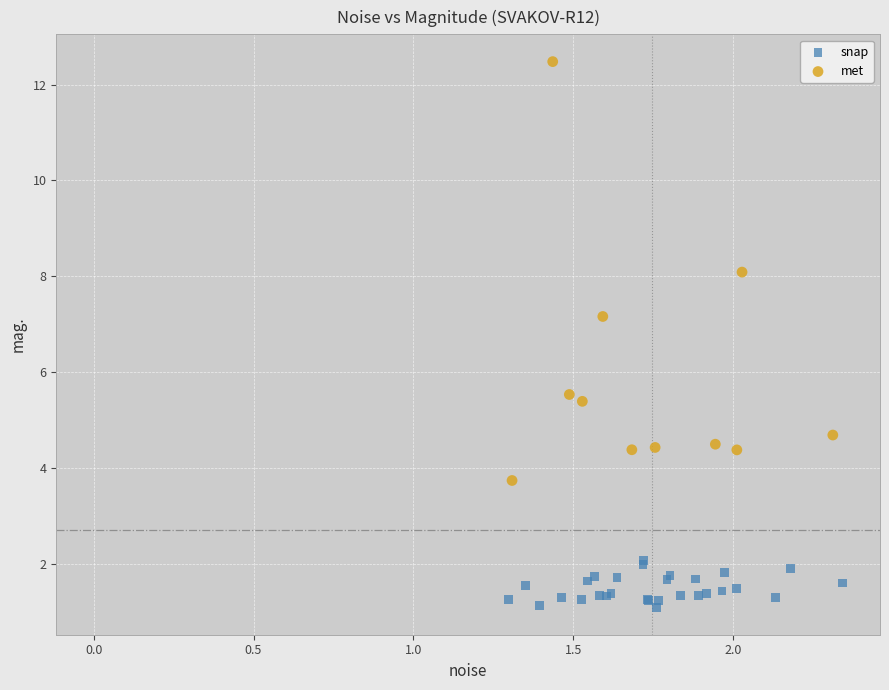

Which series contains the highest Y value?

met